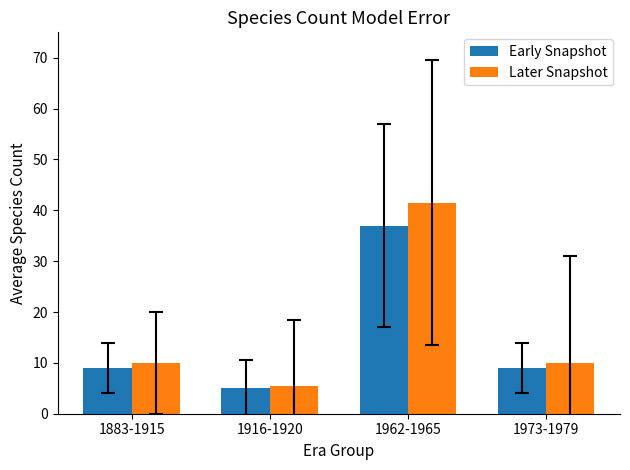

True or false: Early Snapshot has a value of 5.0 at 1916-1920.

True